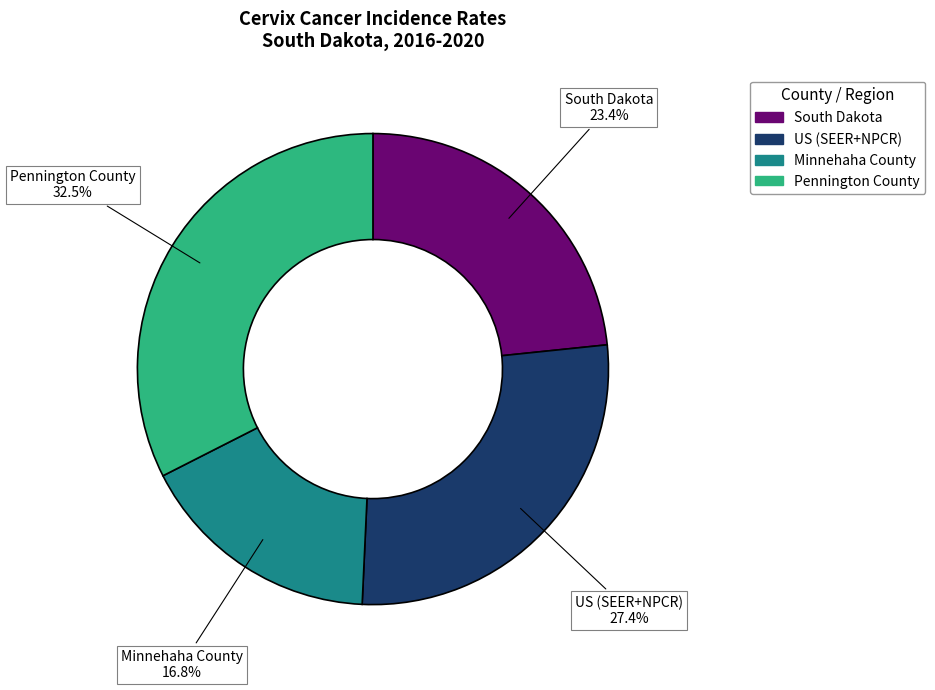

Is it true that US (SEER+NPCR) is 39% of the pie?

False